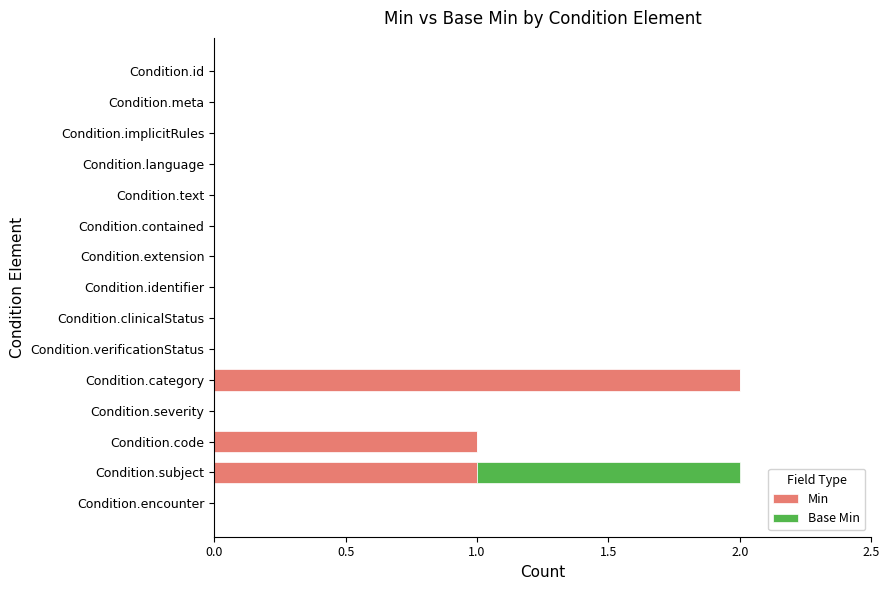

The Min series shows 0 at Condition.contained. True or false?

True